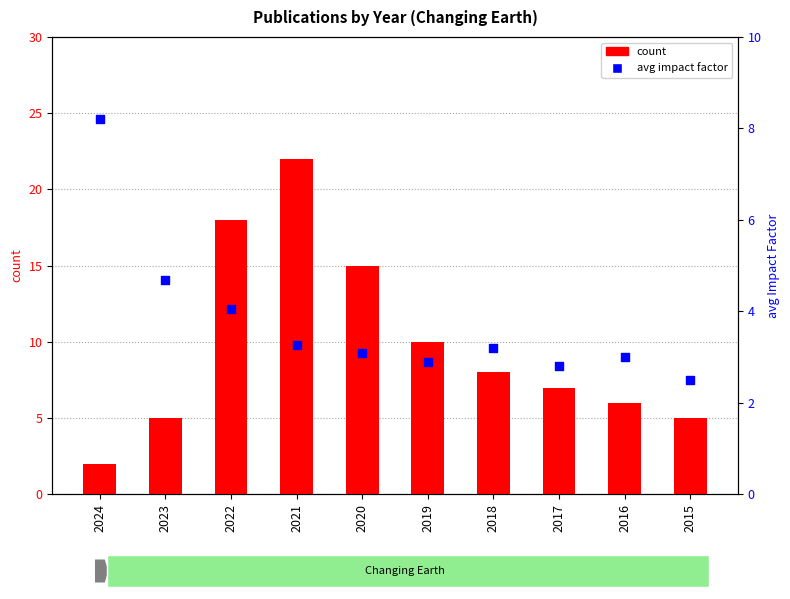

Which series has the largest total across all categories?

count